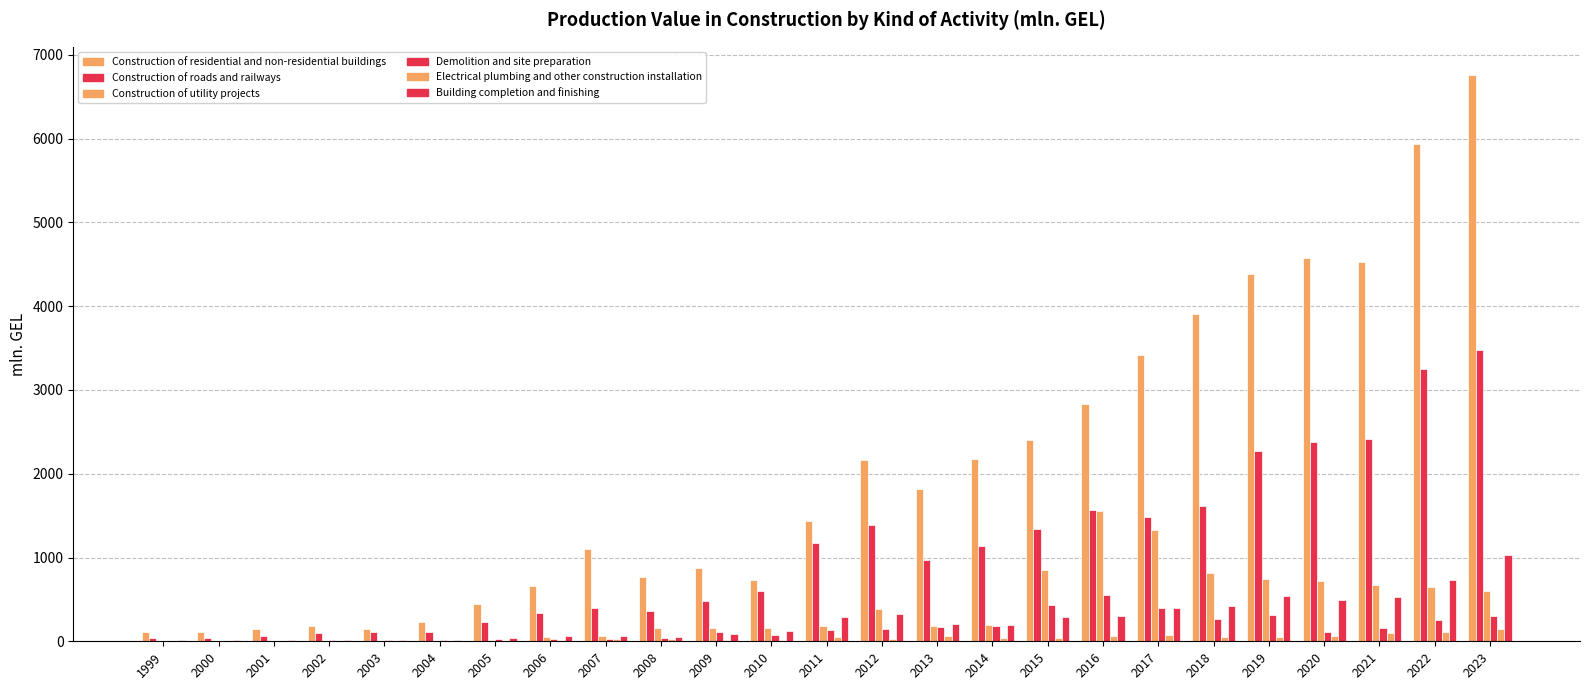

Which series has the largest total across all categories?

Construction of residential and non-residential buildings